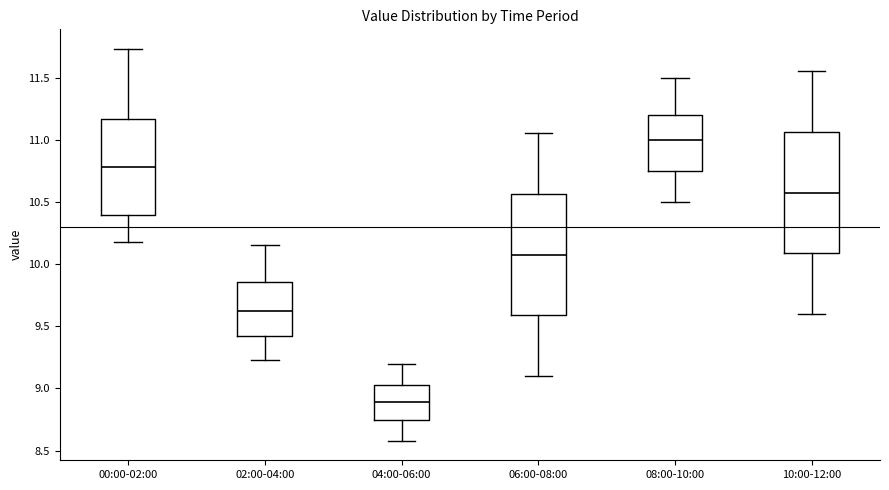

Where is the lower edge of the box for 10:00-12:00 on the y-axis? The values are not printed on the chart, so give them approximately, as read against the axis.

10.10